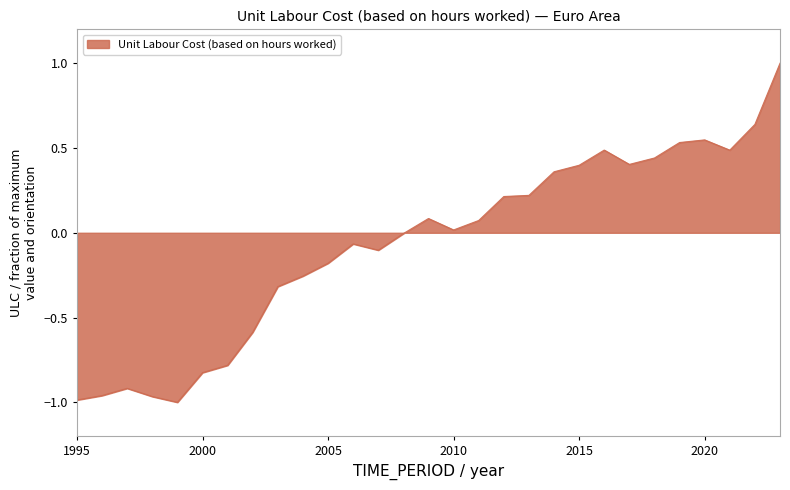

What is the greatest value displayed?

1.0